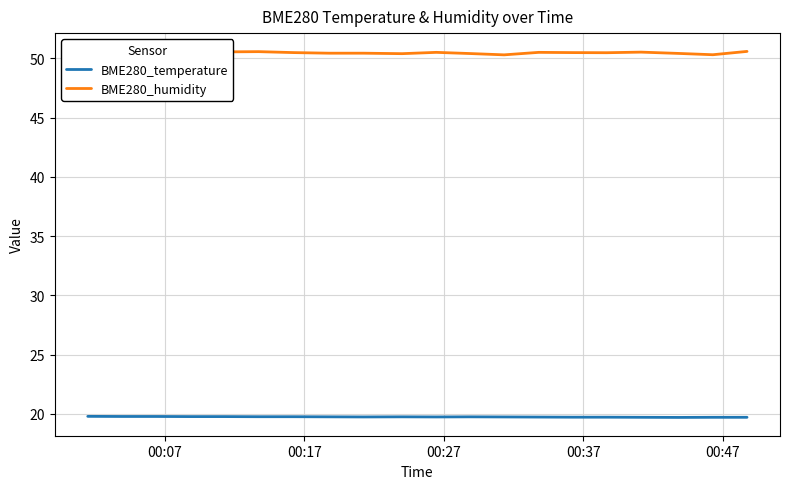

What is the maximum value shown in the chart?

50.6